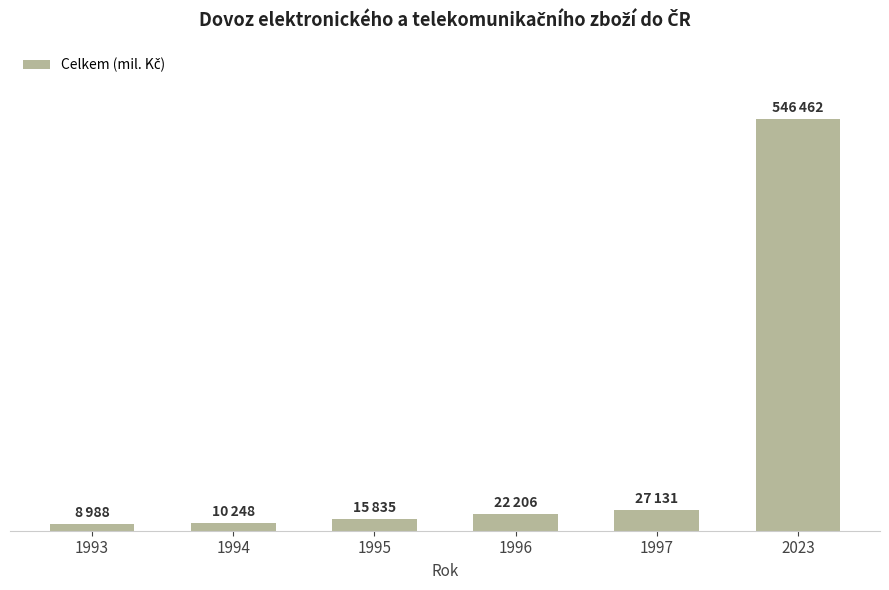

Reading left to right, extract all data points from this chart.

1993=8988.3	1994=10247.9	1995=15834.7	1996=22206.3	1997=27131.4	2023=546461.7